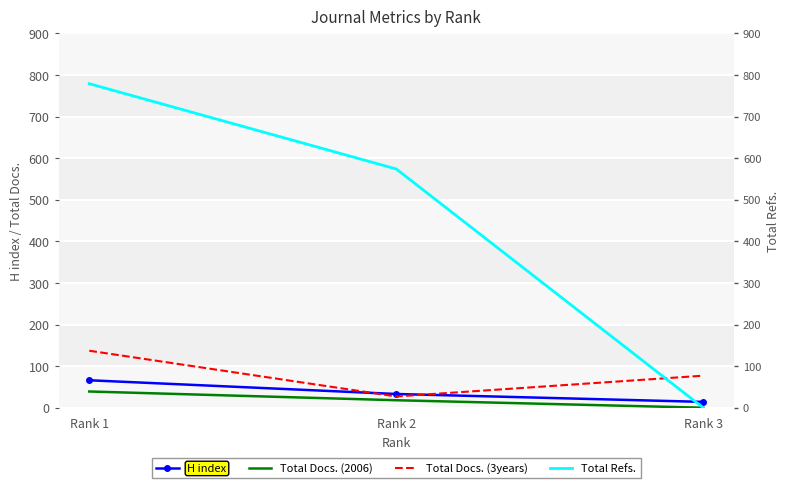

What is the spread (max minus min) of values at Rank 3?

77